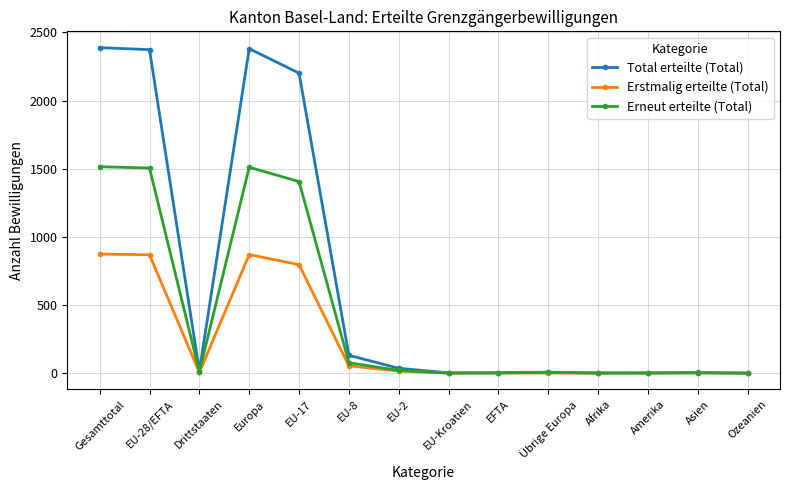

The Total erteilte (Total) series shows -815 at Ozeanien. True or false?

False